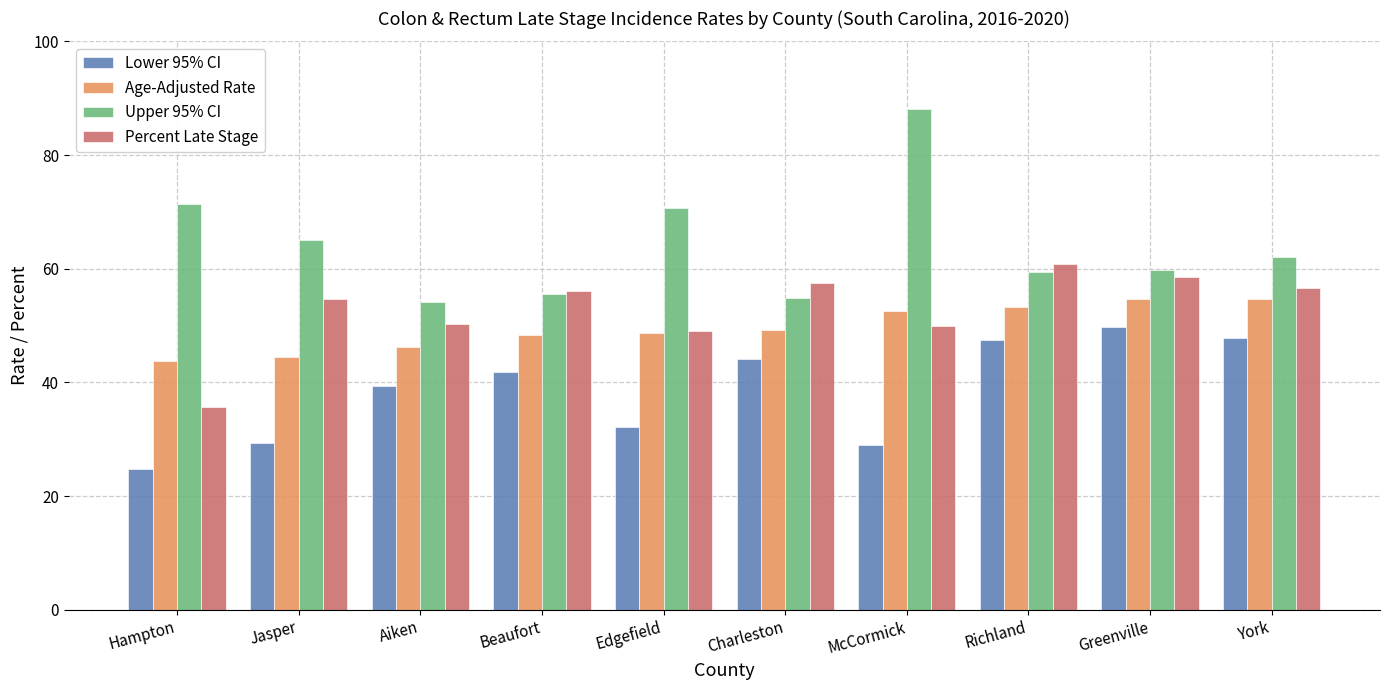

What is the difference between the maximum and minimum values in the Upper 95% CI series?

33.9